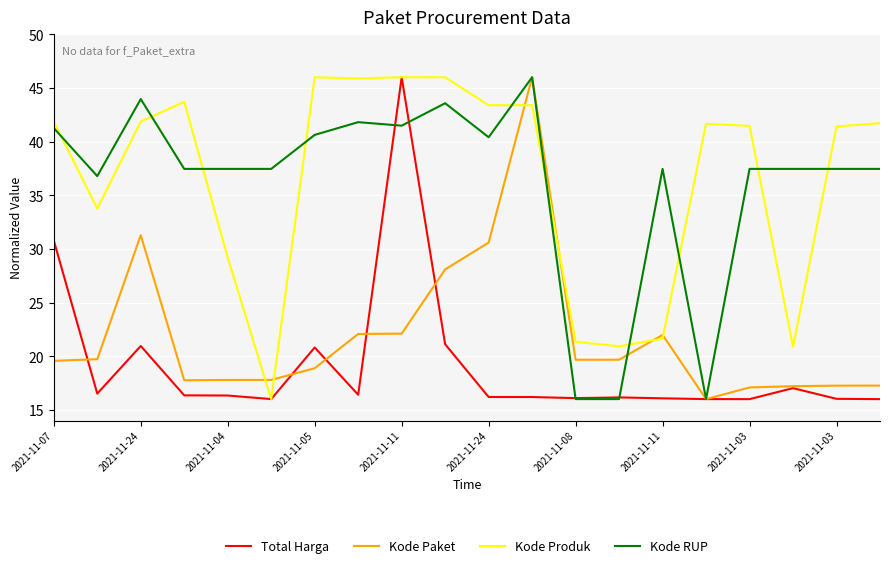

What is the lowest value of the Total Harga series?

16.0